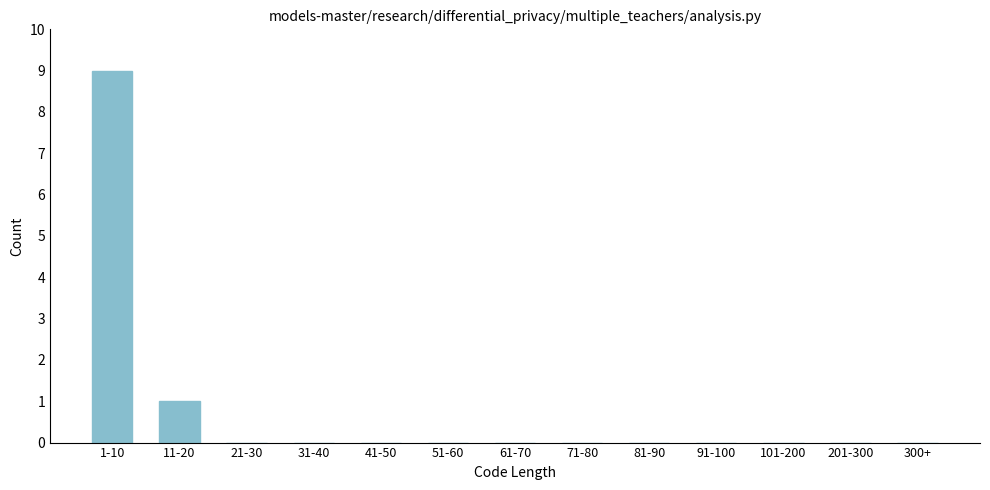

Reading left to right, list all the values displayed in this chart.

1-10=9	11-20=1	21-30=0	31-40=0	41-50=0	51-60=0	61-70=0	71-80=0	81-90=0	91-100=0	101-200=0	201-300=0	300+=0